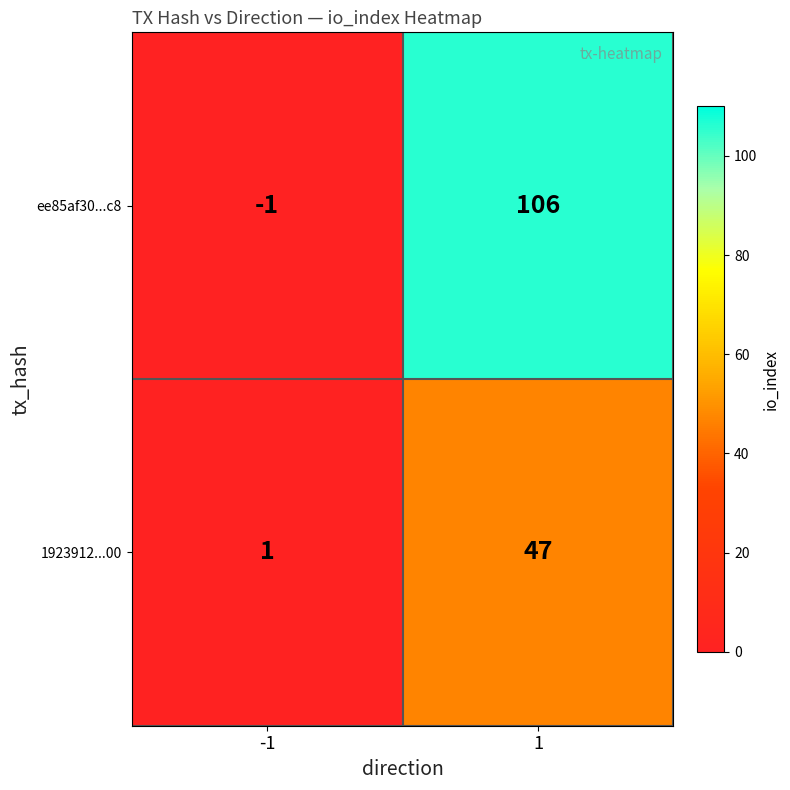

Reading left to right, what are all the values shown in this chart?

ee85af30...c8: -1=-1	1=106
1923912...00: -1=1	1=47